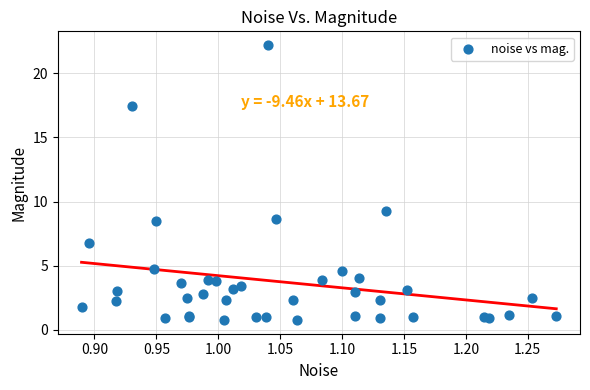

What Y value in the scatter plot is closest to 11?

9.3